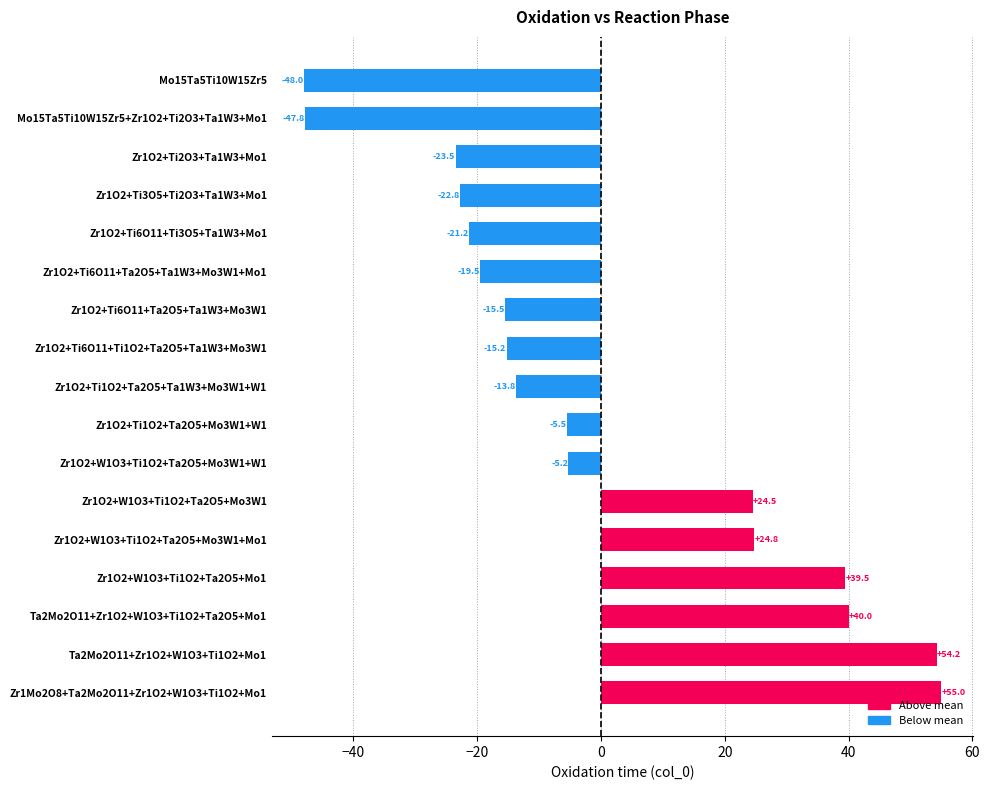

Which has a higher value, Ta2Mo2O11+Zr1O2+W1O3+Ti1O2+Ta2O5+Mo1 or Zr1O2+Ti2O3+Ta1W3+Mo1?

Ta2Mo2O11+Zr1O2+W1O3+Ti1O2+Ta2O5+Mo1